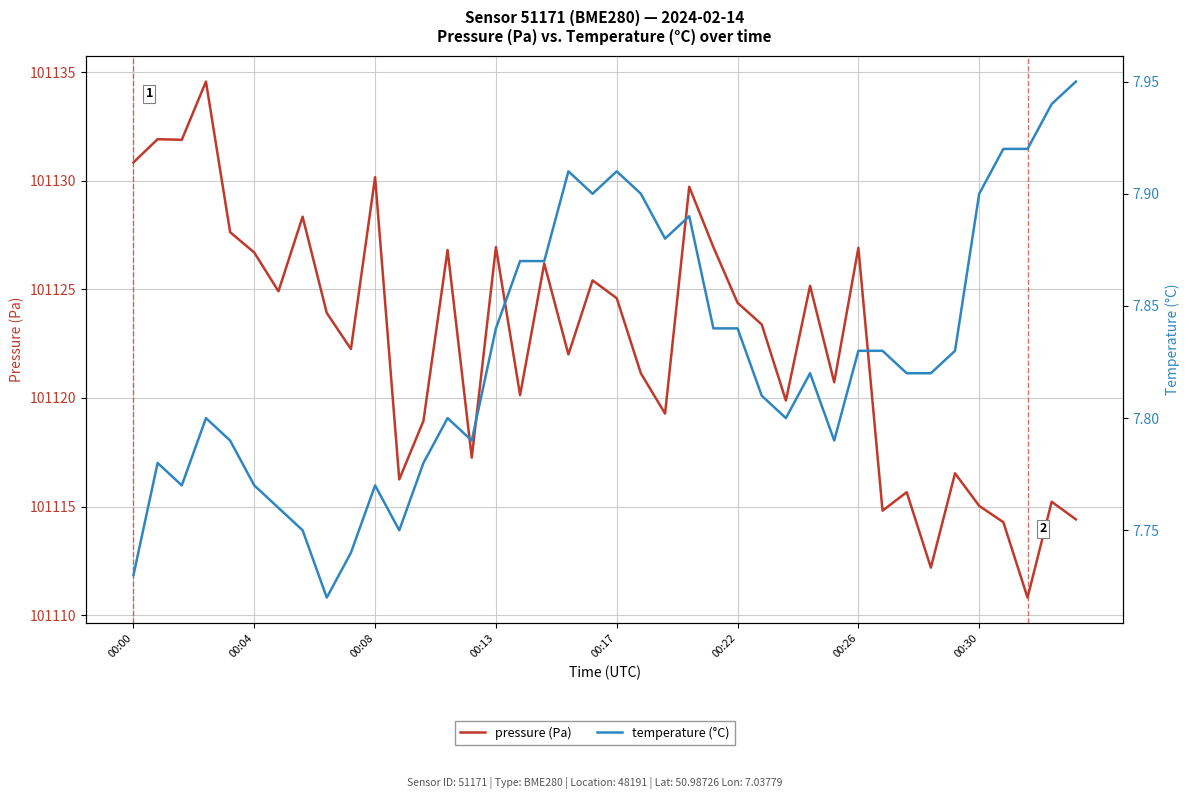

What is the lowest value of the temperature (°C) series?

7.7